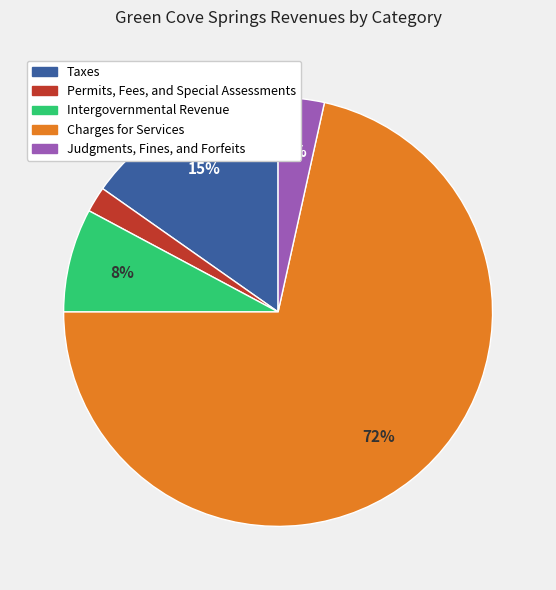

Approximately how many times larger is the value at Judgments, Fines, and Forfeits compared to Intergovernmental Revenue?

0.4